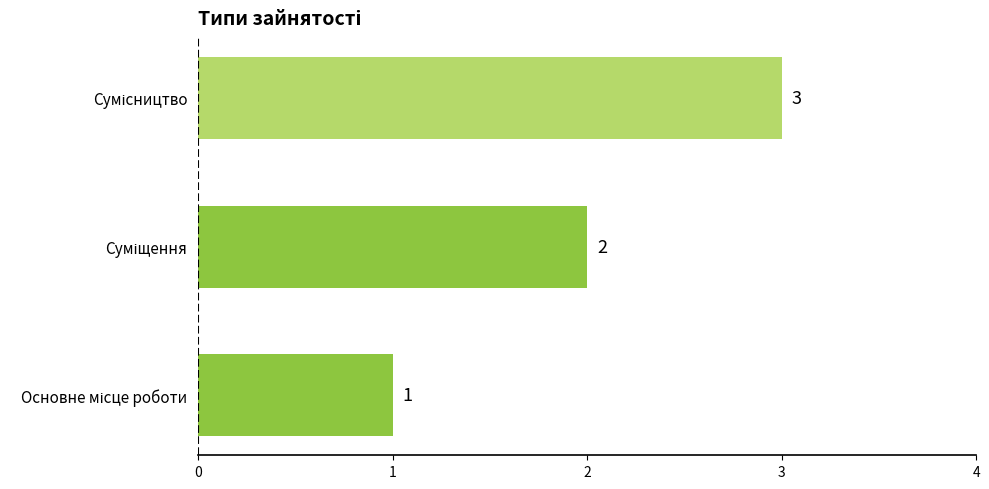

How many values are between 1 and 3?

3